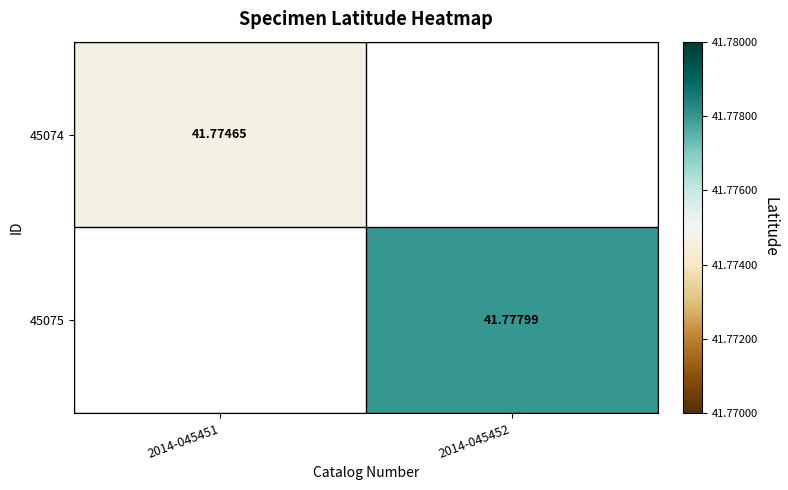

Is the value of 45075 at 2014-045451 greater than the value of 45074 at 2014-045451?

No